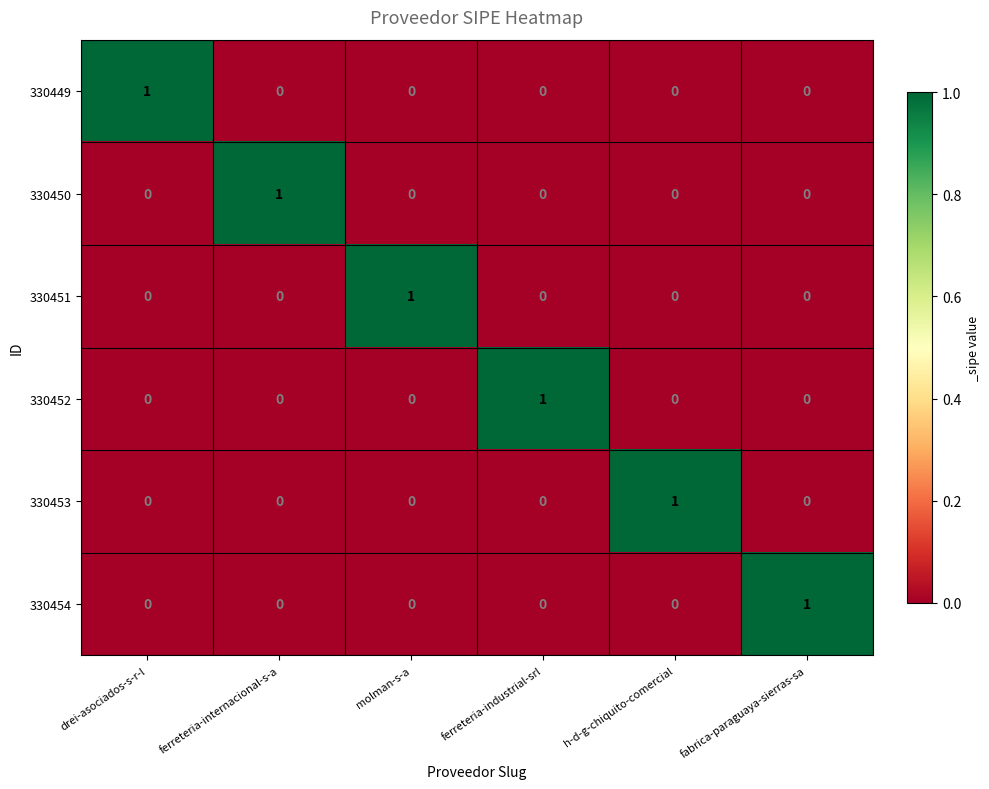

How many 330449 values are between 0 and 1?

6